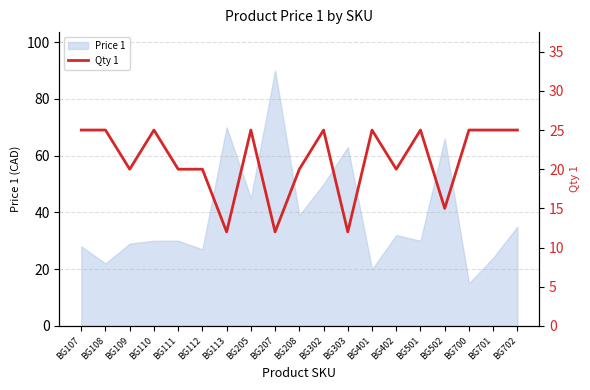

What is the difference between the maximum and minimum values?

13